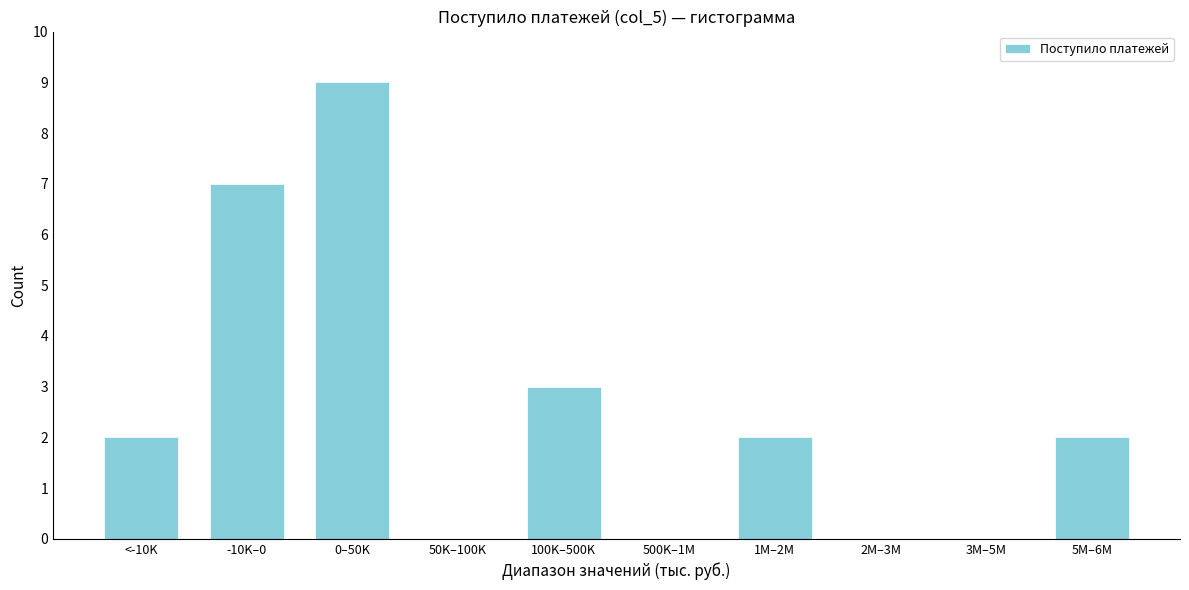

Reading left to right, what are all the values shown in this chart?

<-10K=2	-10K–0=7	0–50K=9	50K–100K=0	100K–500K=3	500K–1M=0	1M–2M=2	2M–3M=0	3M–5M=0	5M–6M=2